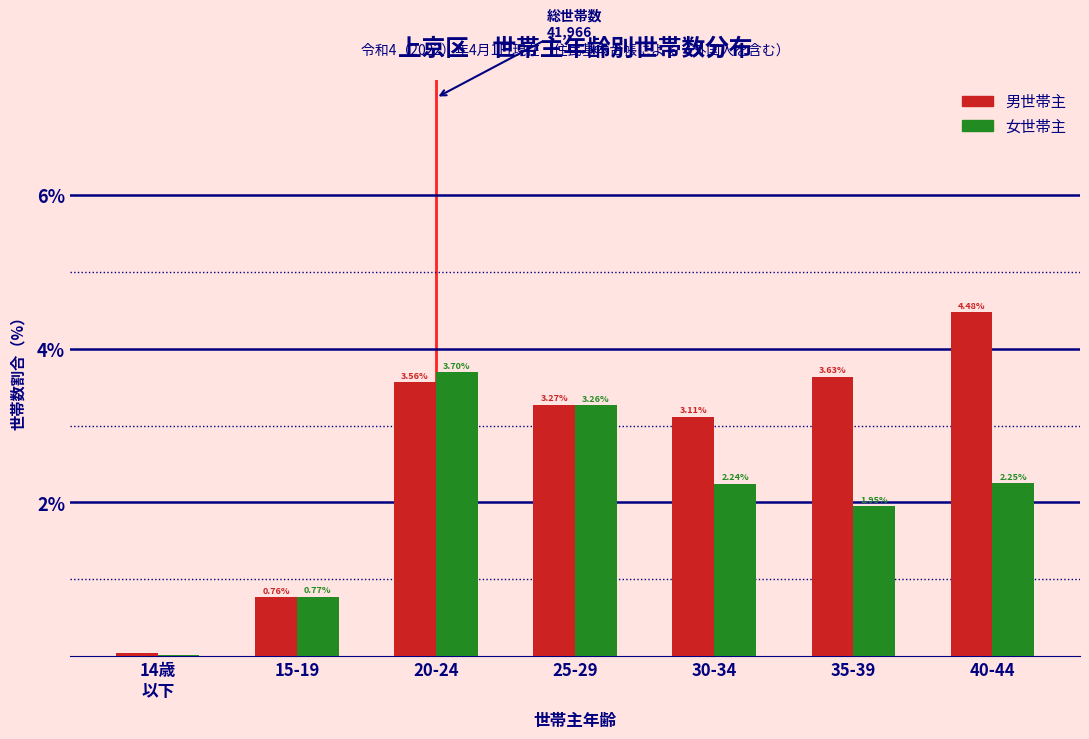

Between 35-39 and 40-44, which series saw the biggest shift?

男世帯主